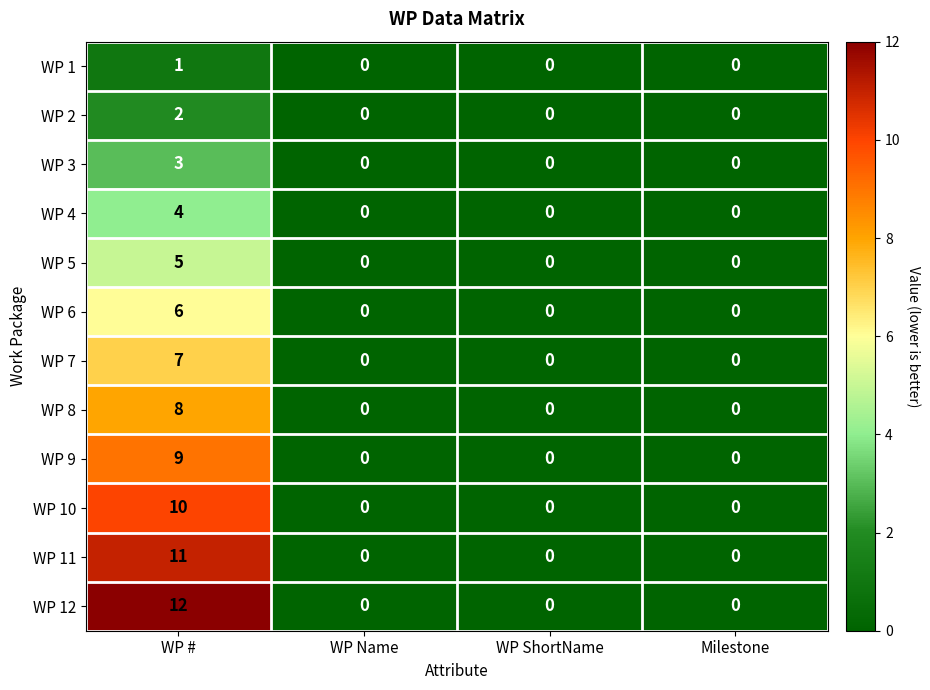

List the series in order of their peak value, lowest first.

WP 1, WP 2, WP 3, WP 4, WP 5, WP 6, WP 7, WP 8, WP 9, WP 10, WP 11, WP 12